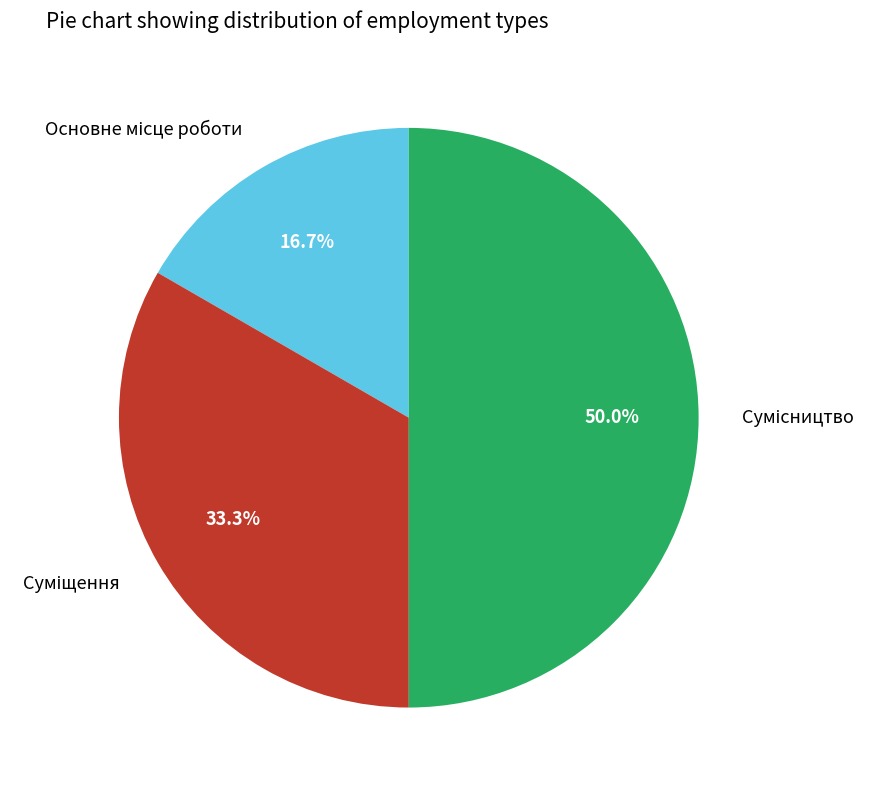

To the nearest percent, what is the average slice percentage?

33%